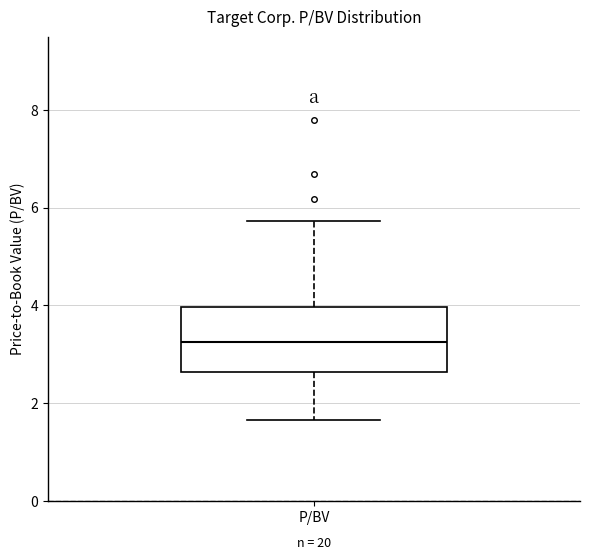

Read this box plot against the y-axis: the position of the median line, the range covered by the box, and the ends of both whiskers. The values are not printed on the chart, so give them approximately, as read against the axis.

median 3.2, box 2.6 to 4.0, whiskers 1.6 to 5.8